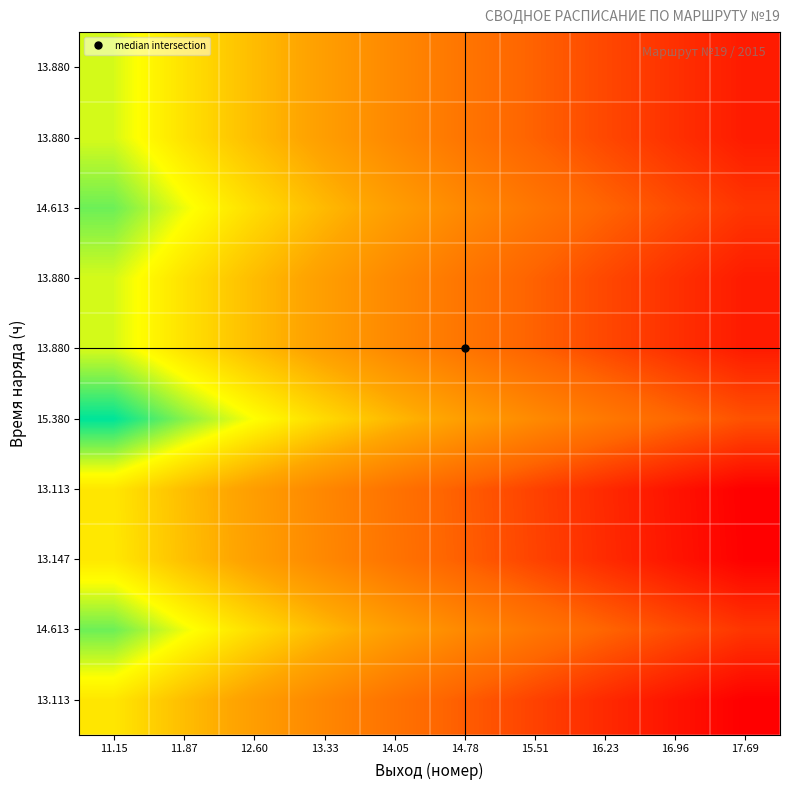

Which has a higher value, 17.69 or 11.15?

11.15